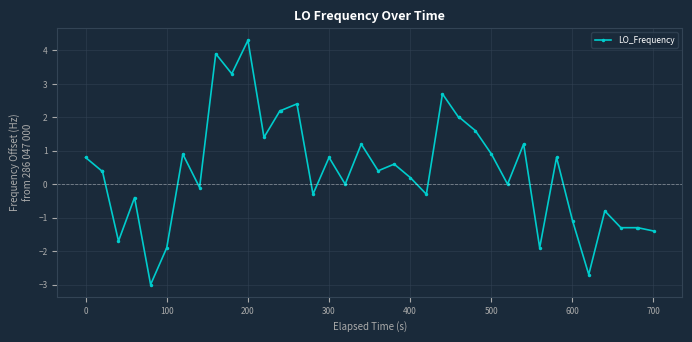

What is the value of the 40th point from the left?

-1.4